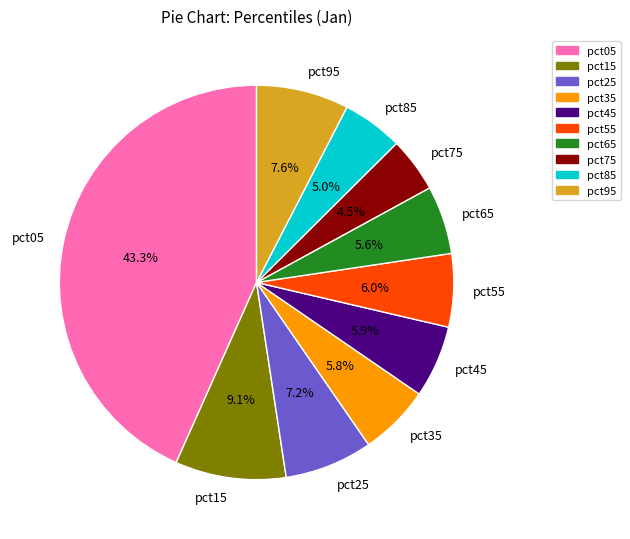

Which category has the biggest portion of the pie?

pct05